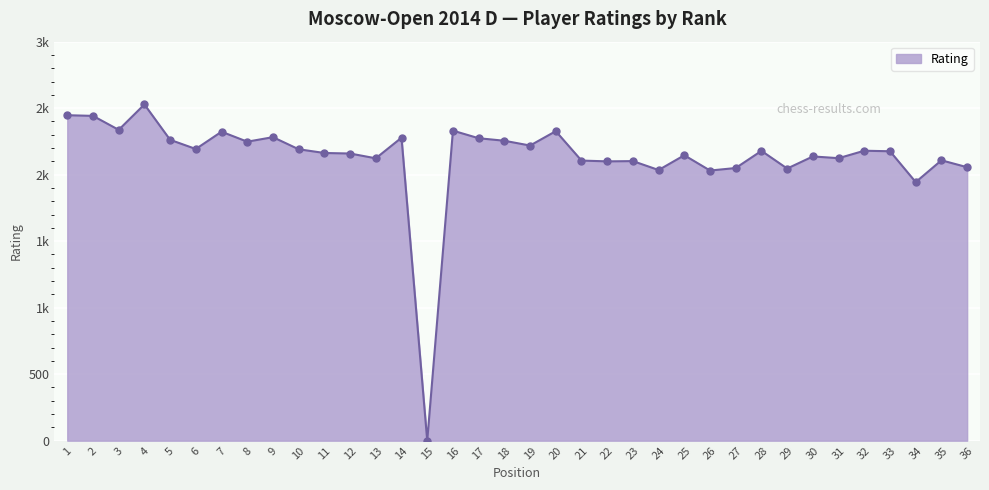

Does the chart have visible grid lines?

Yes